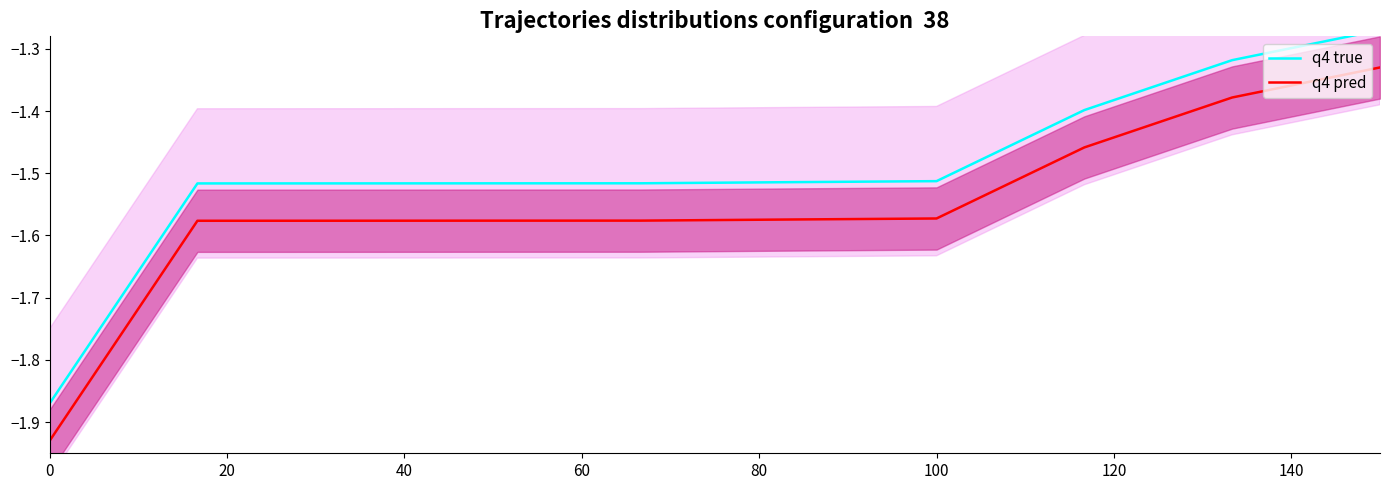

Which series has the widest spread of values?

q4 true